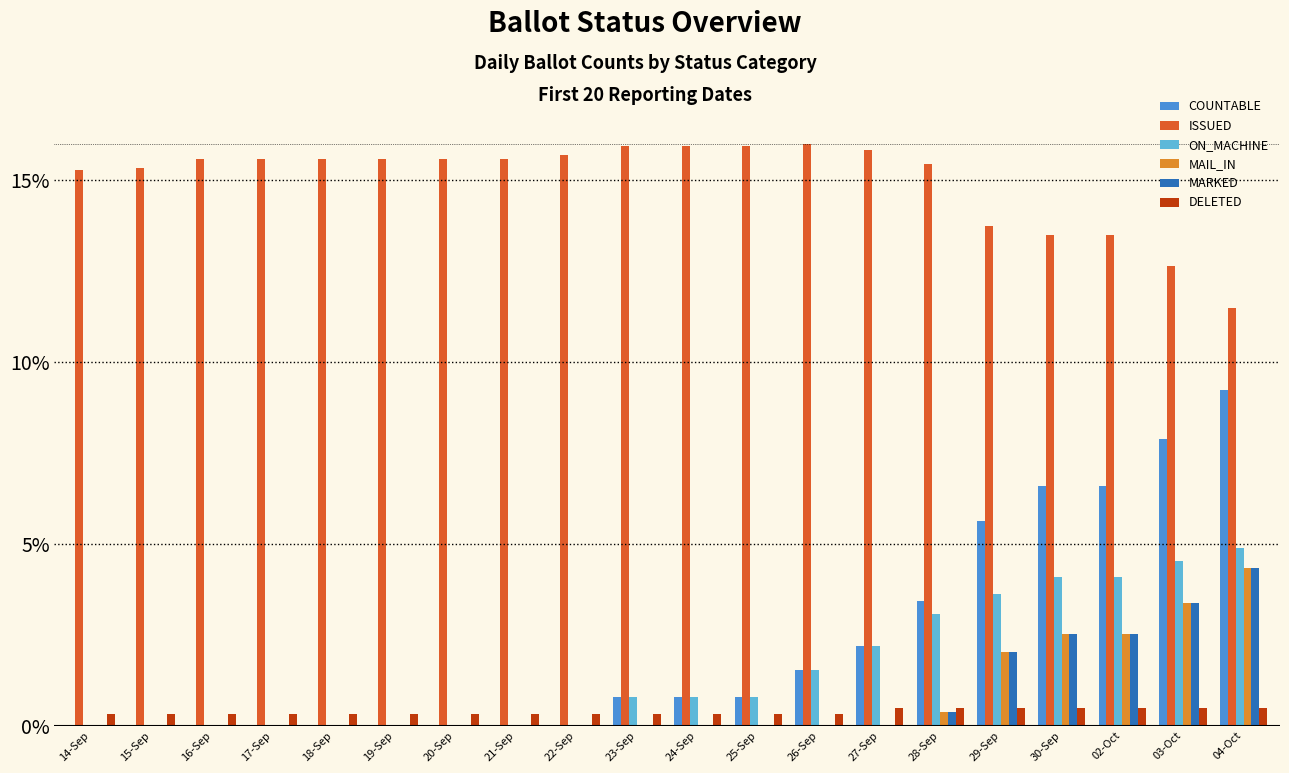

Are the bars grouped side by side (vs. stacked)?

Yes